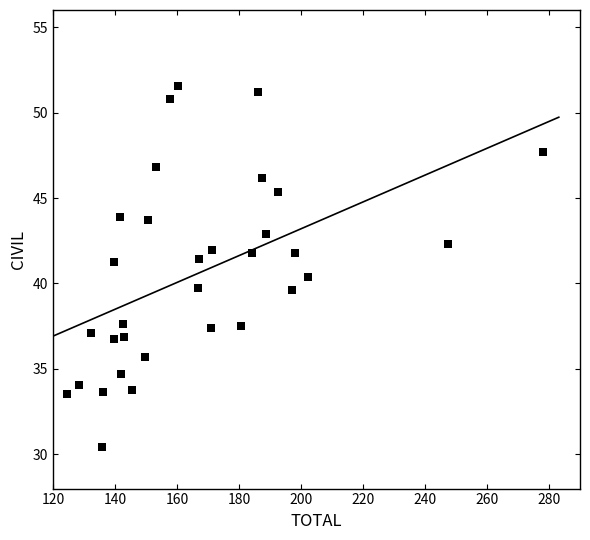

What is the range of X values (max minus min)?

153.7